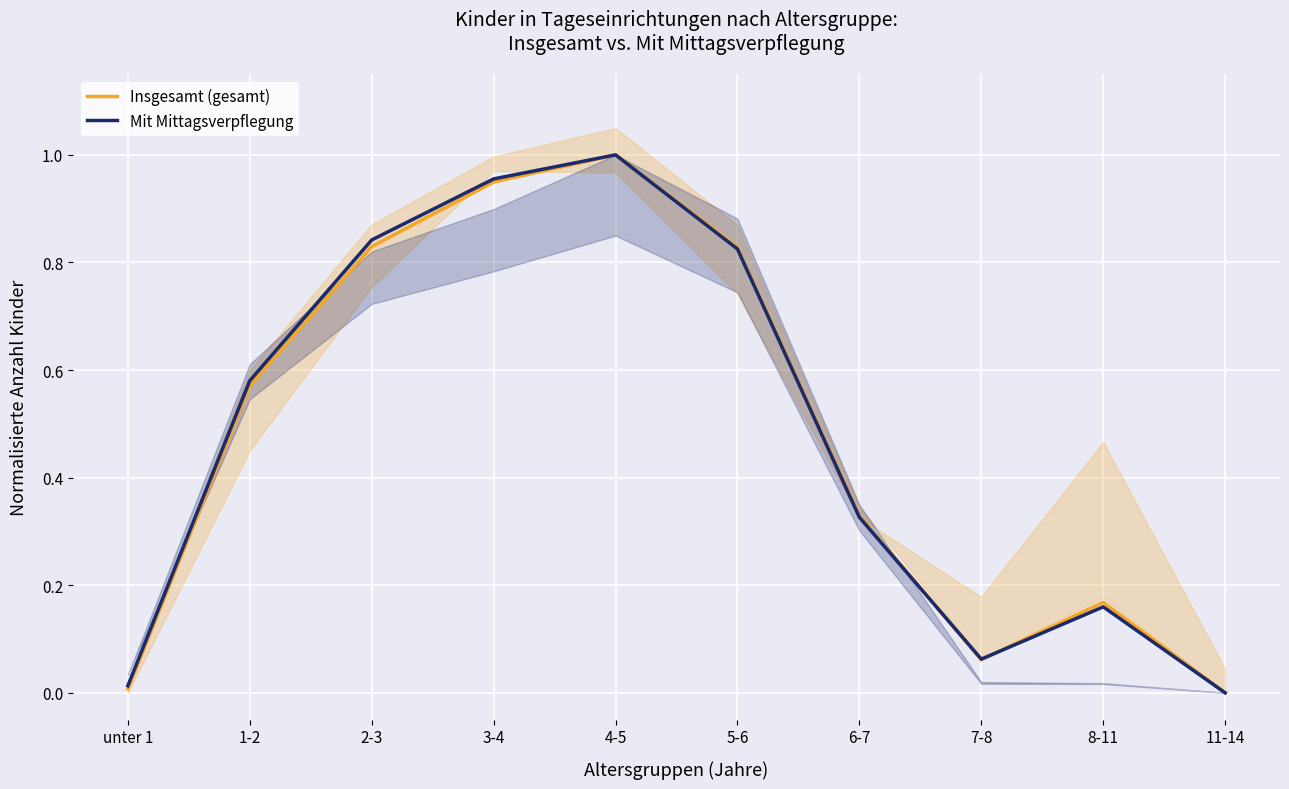

How many lines are shown in the chart?

2